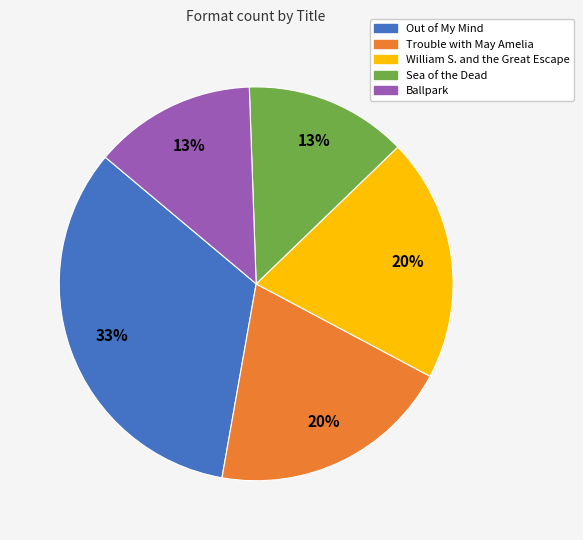

The Ballpark slice represents 19% of the pie. True or false?

False